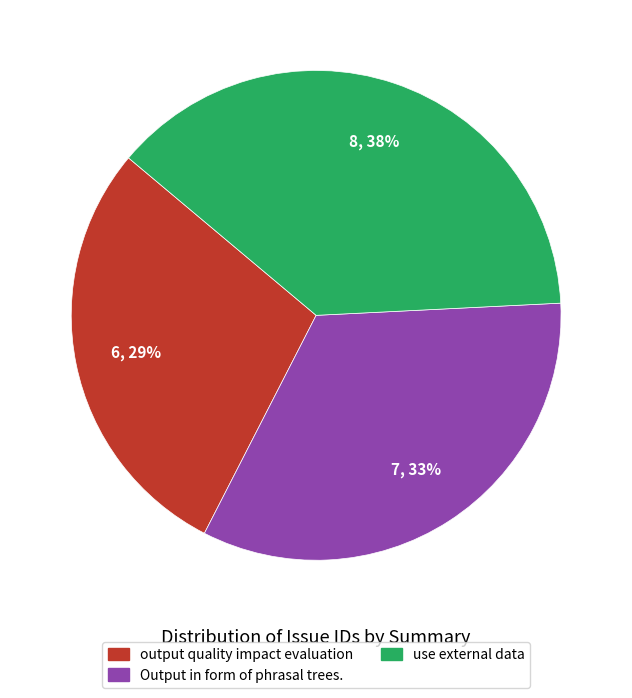

Which slice is the smallest?

output quality impact evaluation